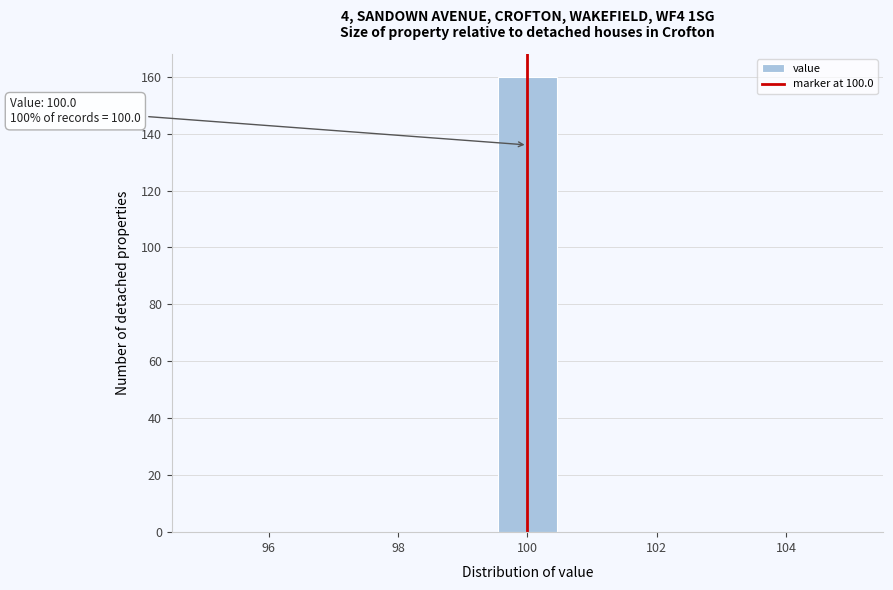

Which range on the x-axis has the tallest bar?

99.6 to 100.4